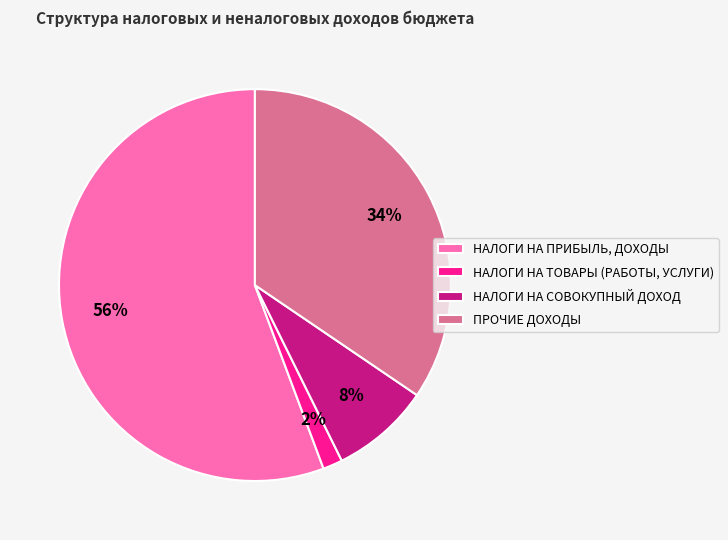

To the nearest percent, what is the difference between the largest and smallest slice percentages?

54%